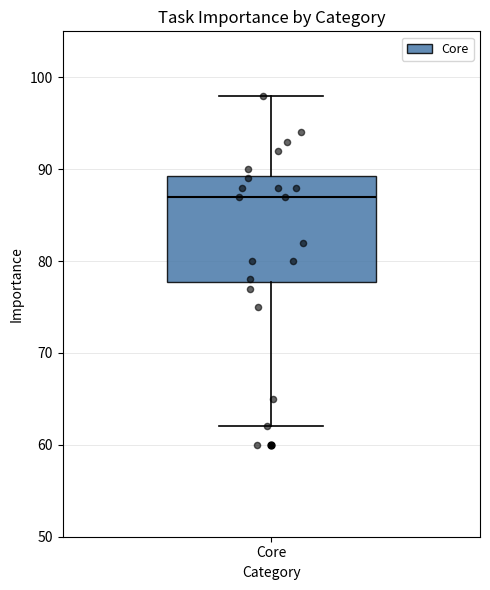

Transcribe this box plot: give where the median line is, the range the box spans, and where the two whiskers end, as read against the y-axis. The values are not printed on the chart, so give them approximately, as read against the axis.

median 87, box 78 to 89, whiskers 62 to 98